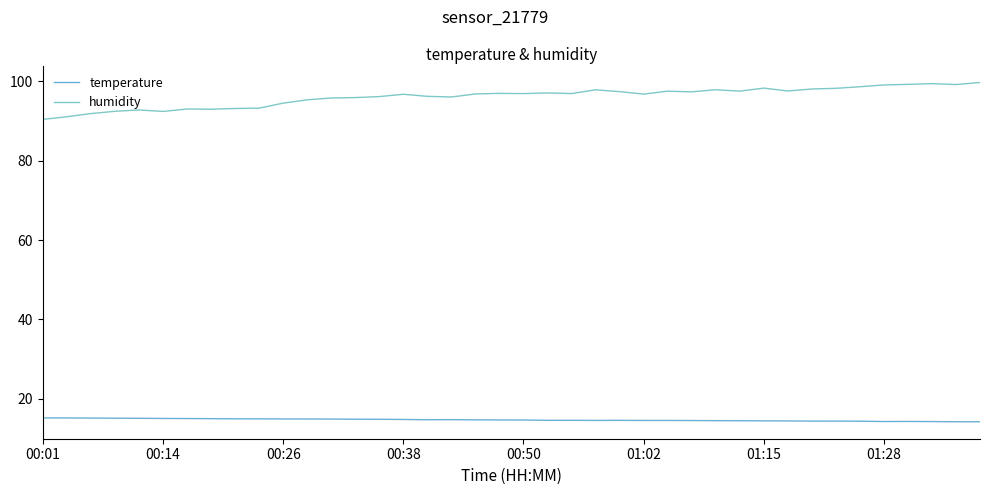

What is the value of the temperature point at the 14th from the left?

14.9